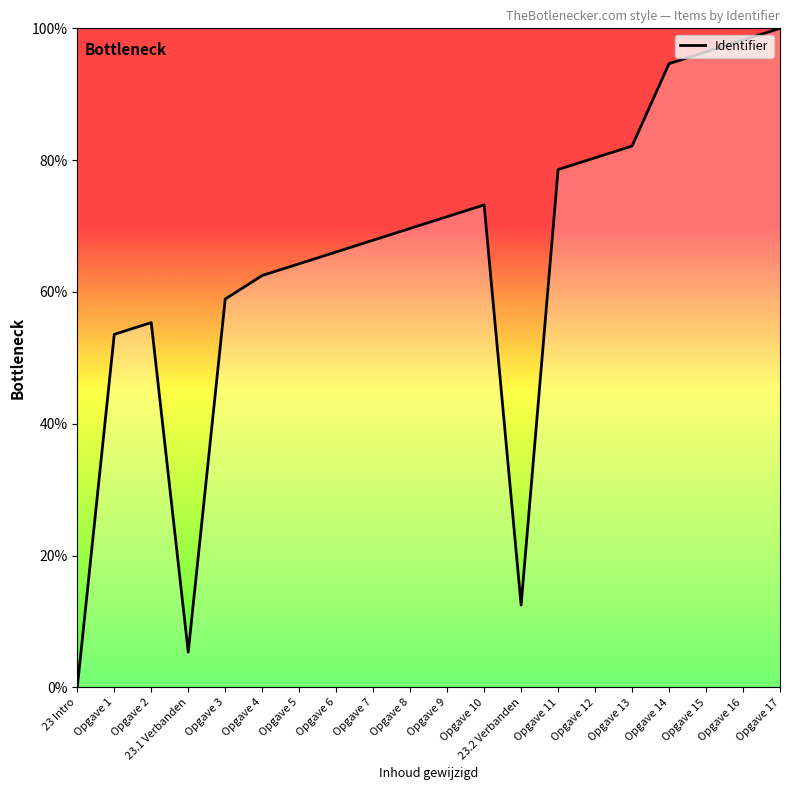

What is the difference between the maximum and minimum values?

100.0